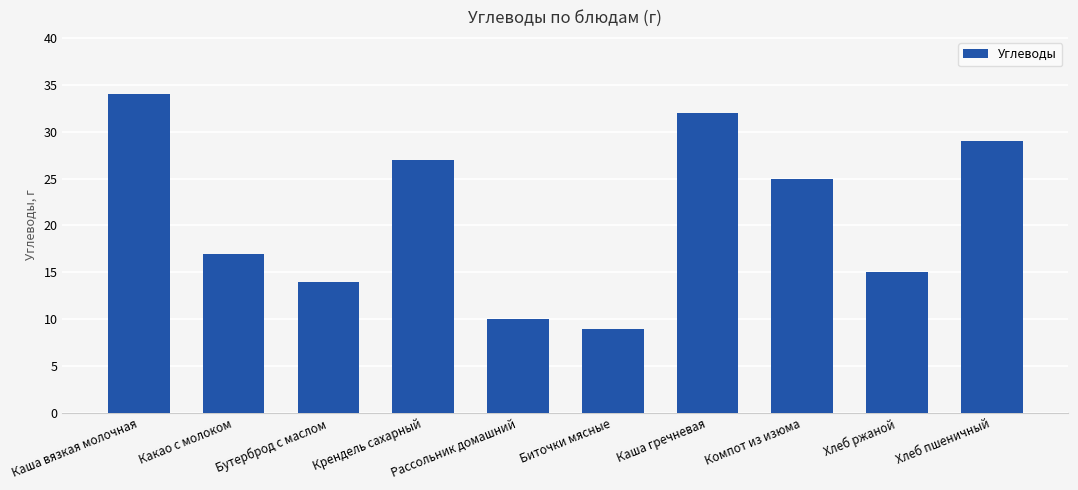

What is the difference between the values at Каша гречневая and Компот из изюма?

7